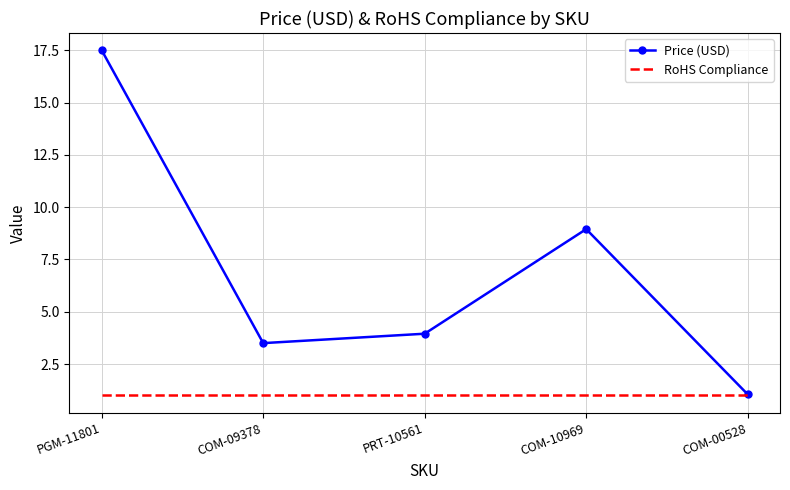

Is it true that RoHS Compliance equals 1.0 at PRT-10561?

True